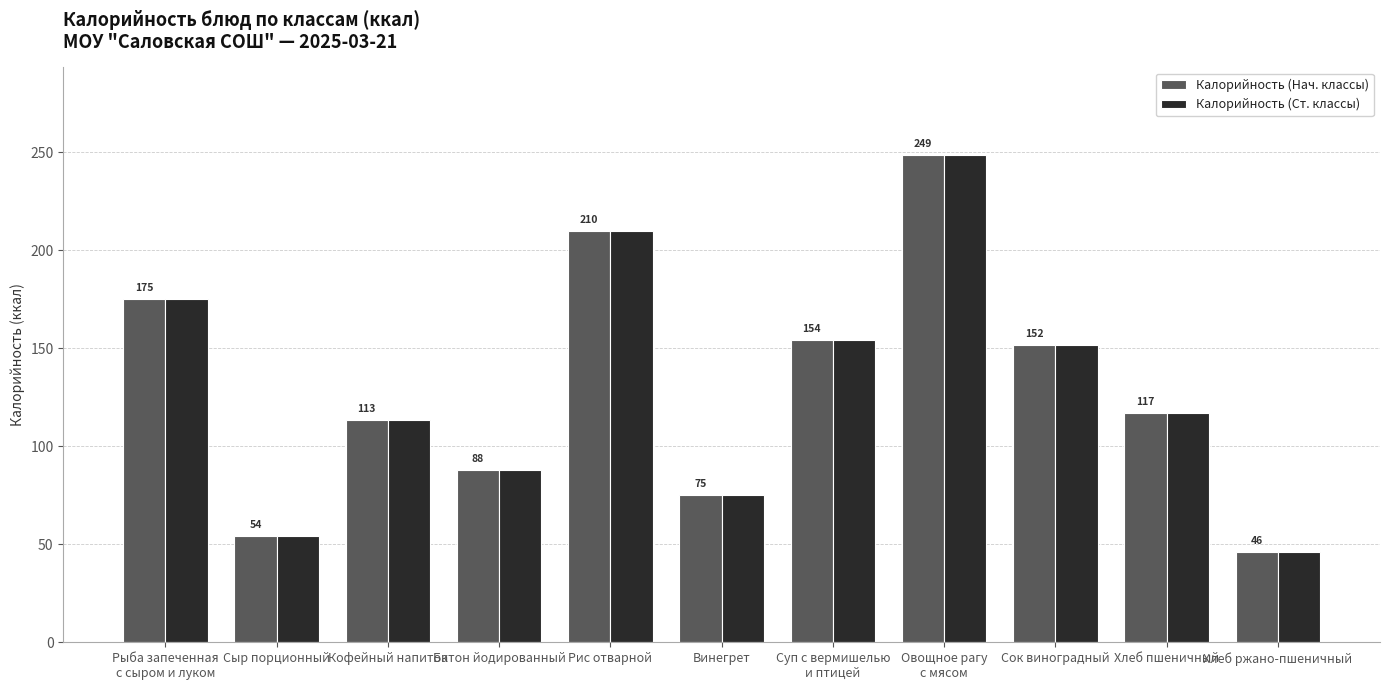

Where is Калорийность (Нач. классы) nearest to the value 147?

Сок виноградный